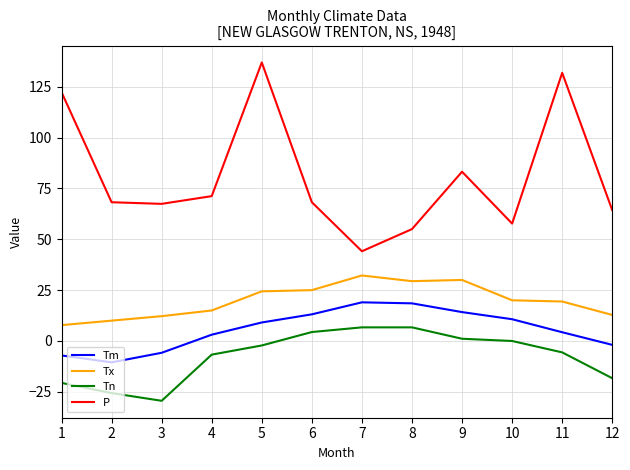

Does the chart have visible grid lines?

Yes